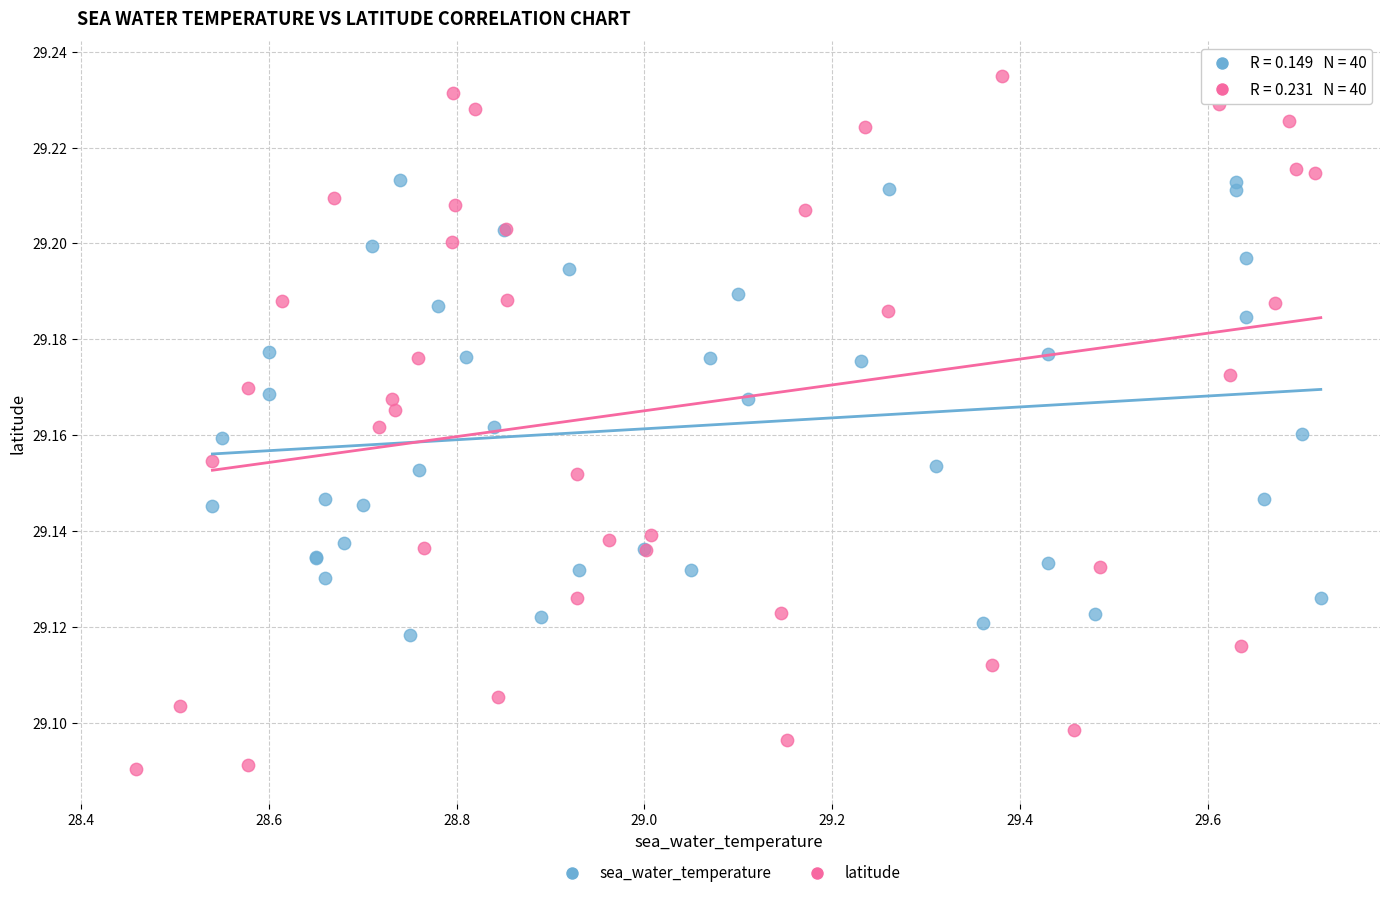

Which series contains the highest Y value?

latitude